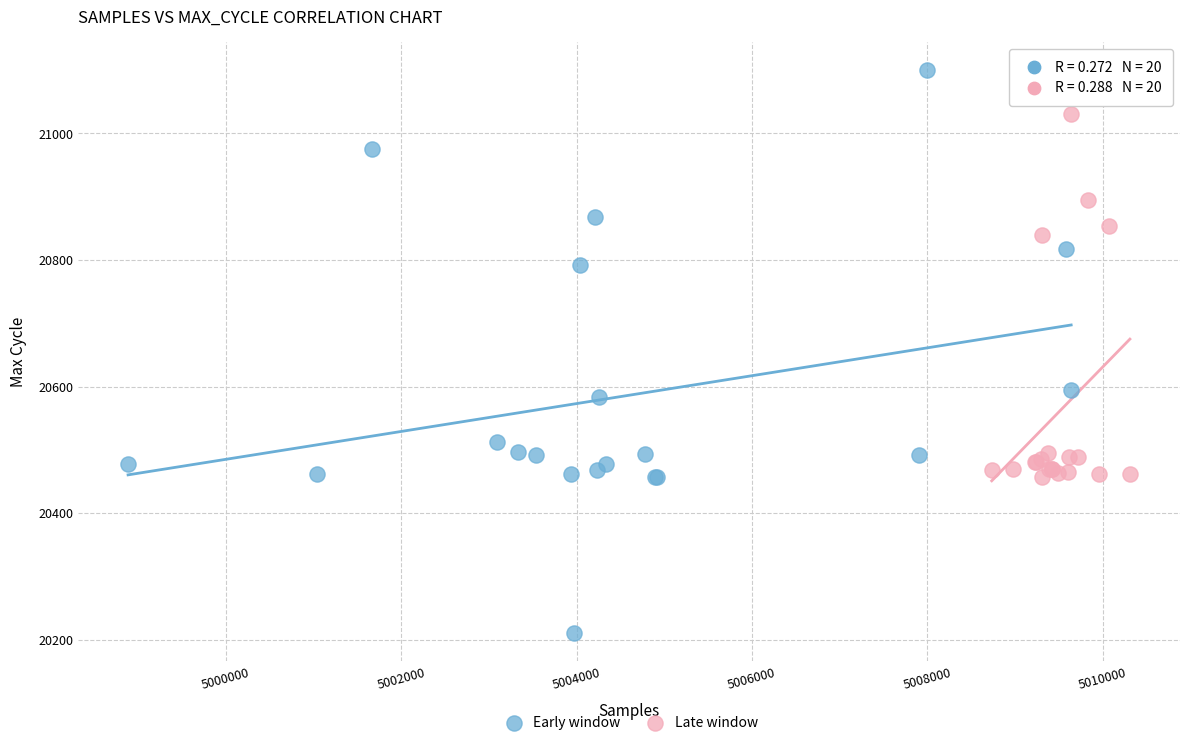

Which series has the widest spread of Y values?

Early window